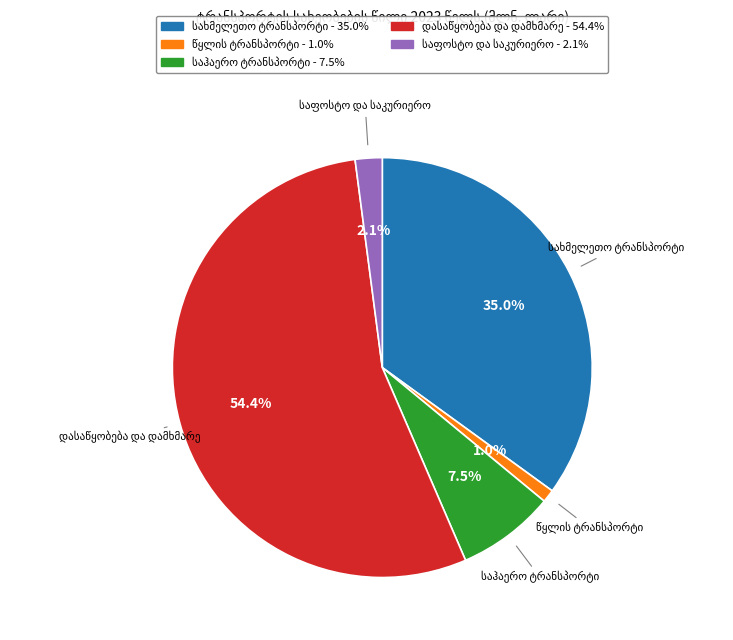

Is there a majority slice in this chart?

Yes